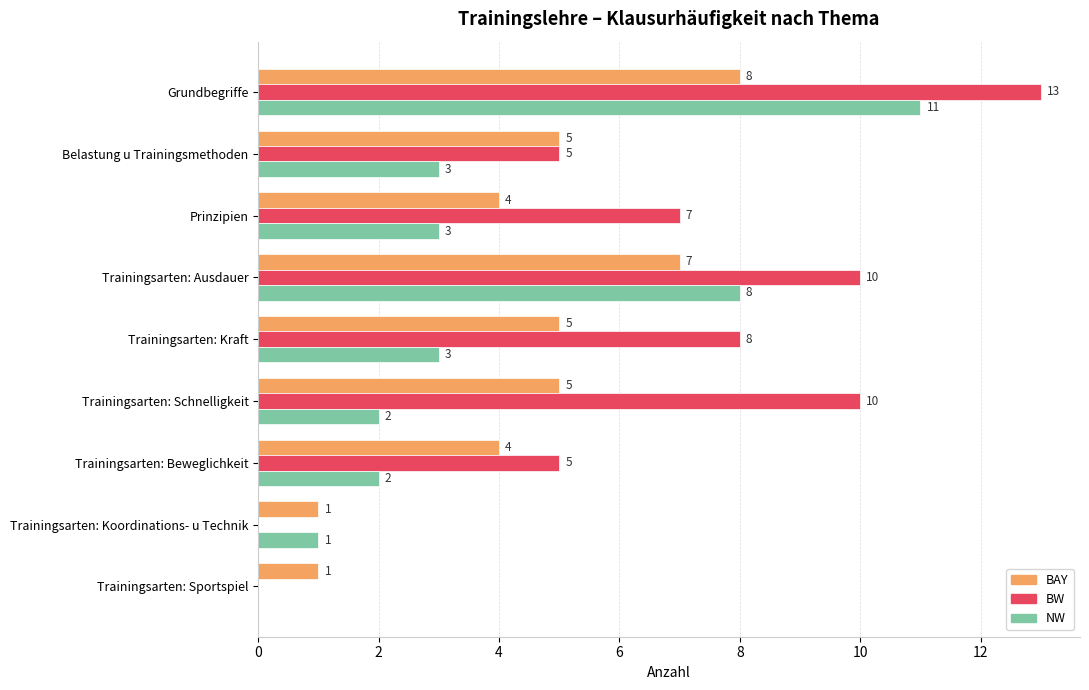

What is the total value across all series at Trainingsarten: Kraft?

16